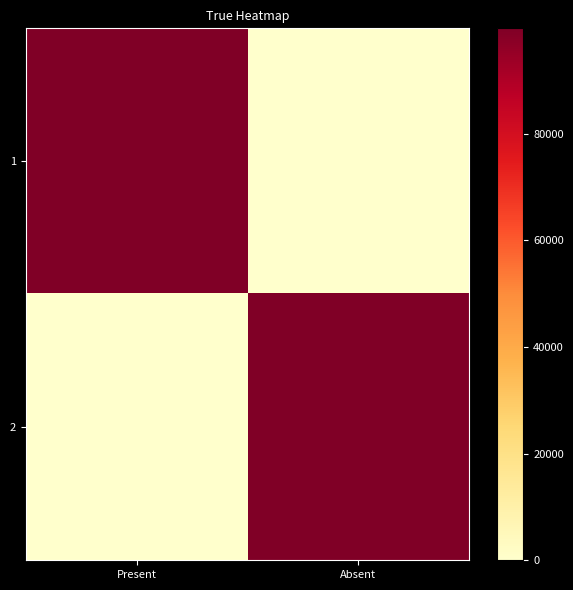

Reading right to left, transcribe all the data shown in this chart.

1: Absent=0	Present=99768
2: Absent=99768	Present=0